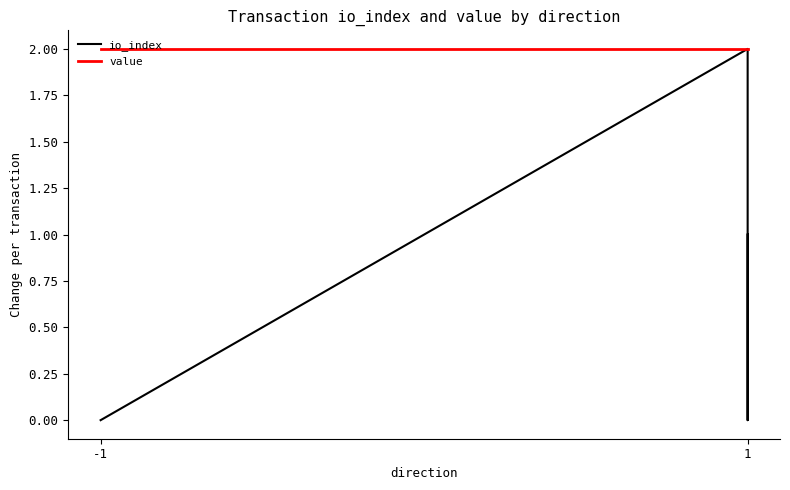

What is the difference between the highest and lowest values at -1?

2.0